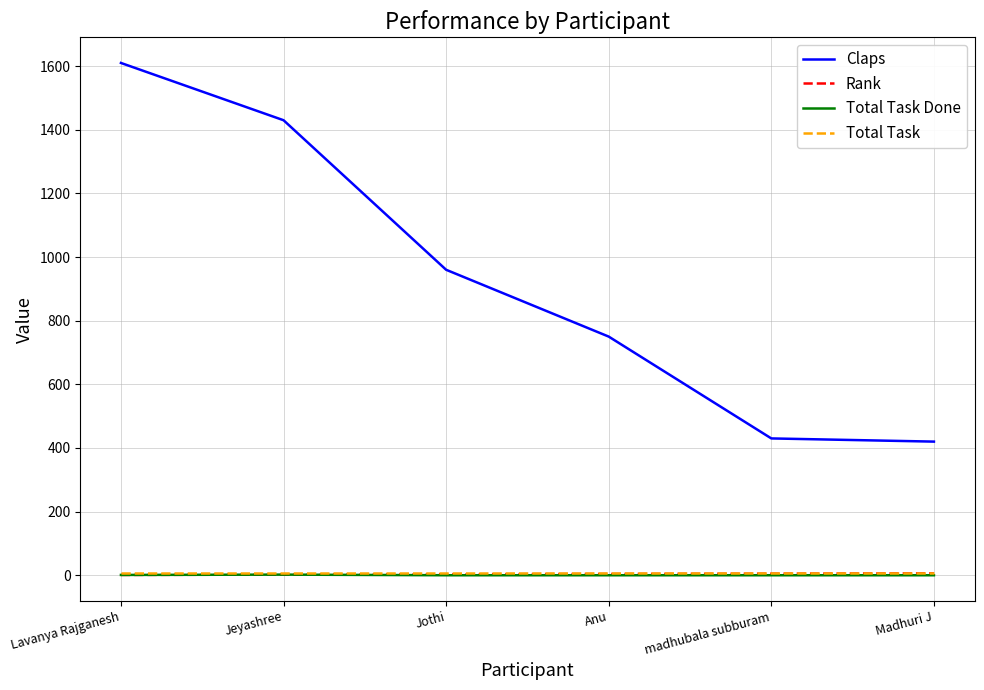

True or false: Rank and Total Task intersect in this chart.

False